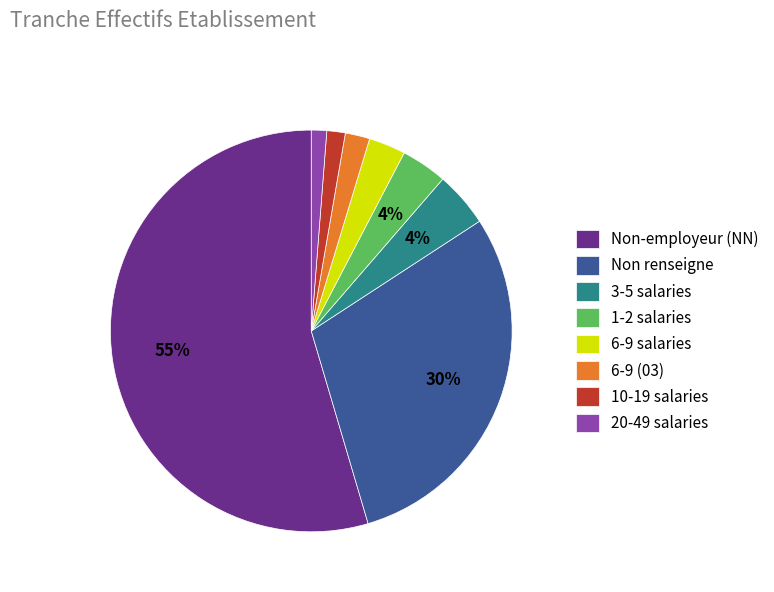

Which has a higher value, 10-19 salaries or 3-5 salaries?

3-5 salaries